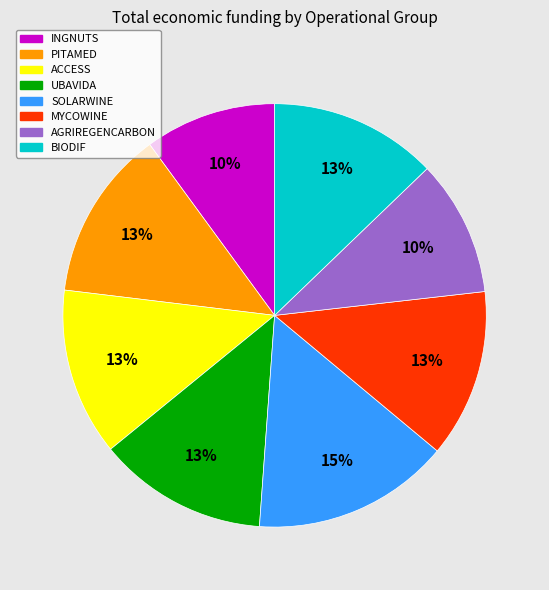

How many slices are in this pie chart?

8